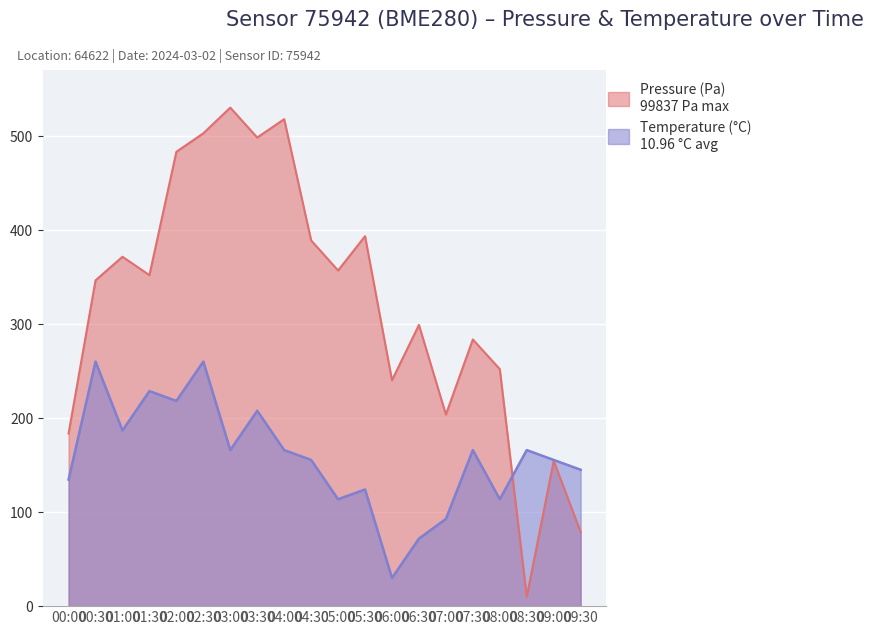

Where is the first local maximum for temperature?

00:30